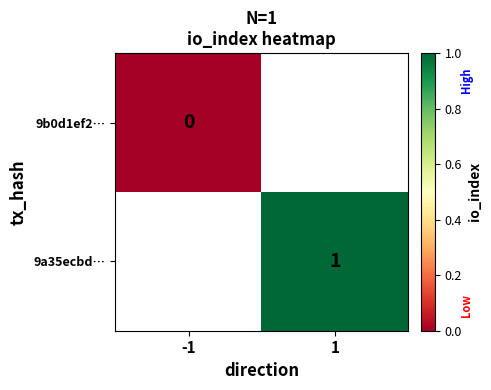

True or false: 9a35ecbd… has a value of 1 at 1.

True